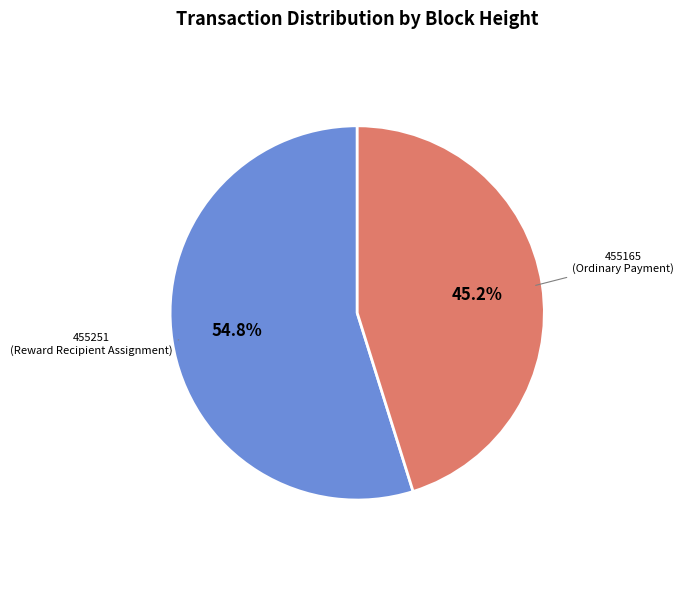

Is there a majority slice in this chart?

Yes